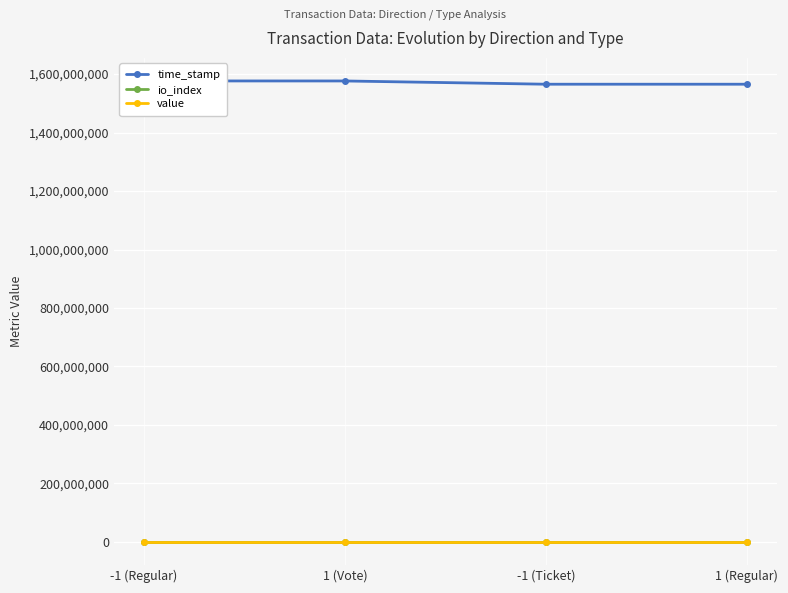

Which category has the highest value in the time_stamp series?

-1 (Regular)